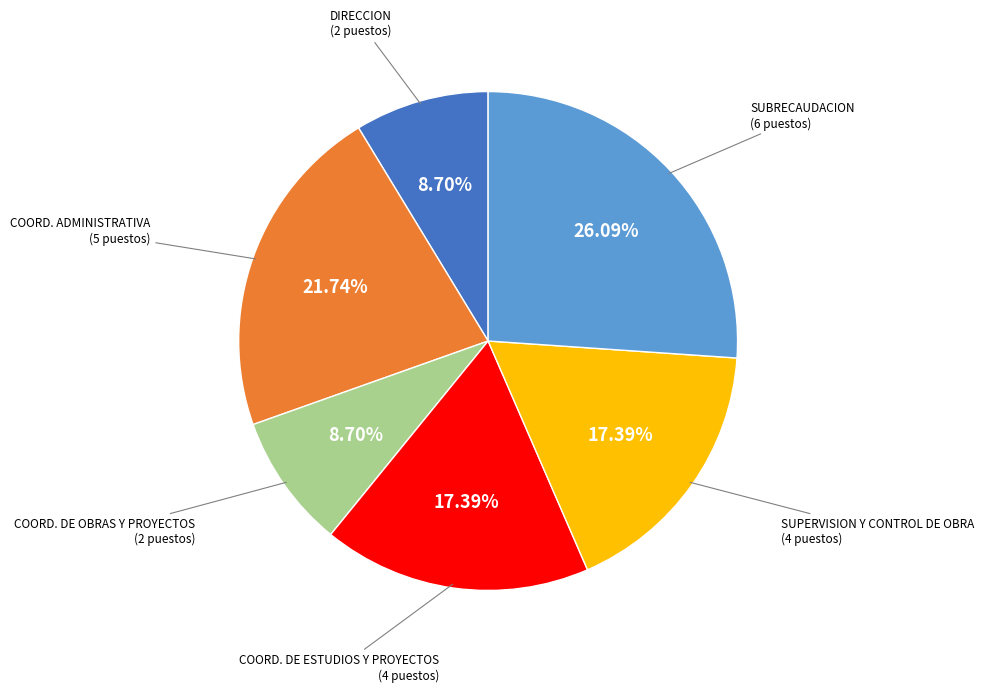

Is there a majority slice in this chart?

No